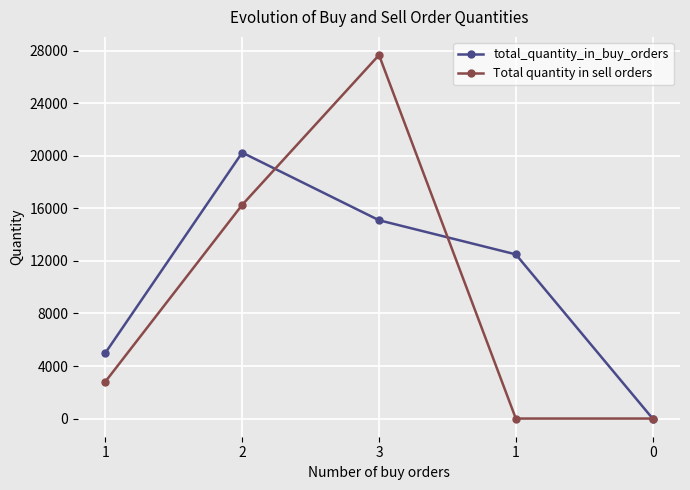

At which category is the sum across all series the highest?

3